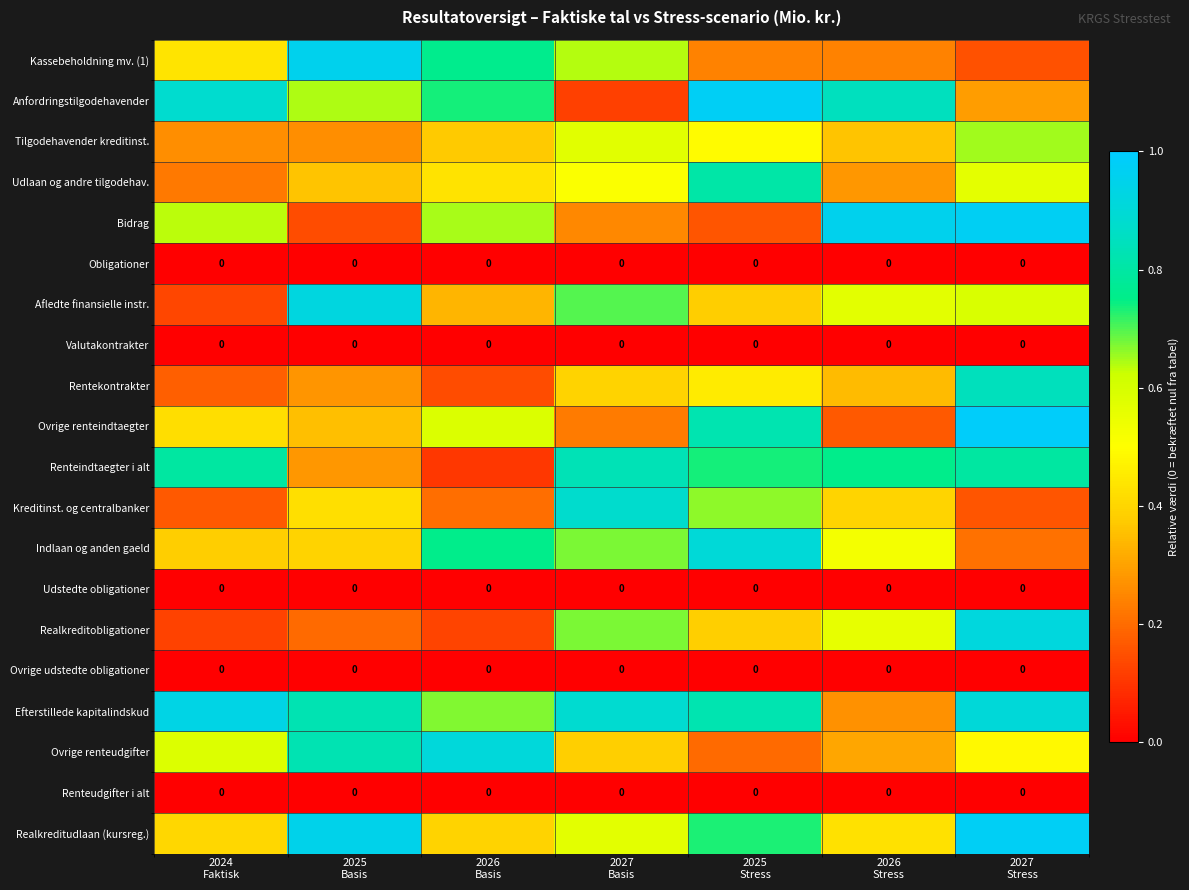

At which category is the sum across all series the highest?

2027
Stress